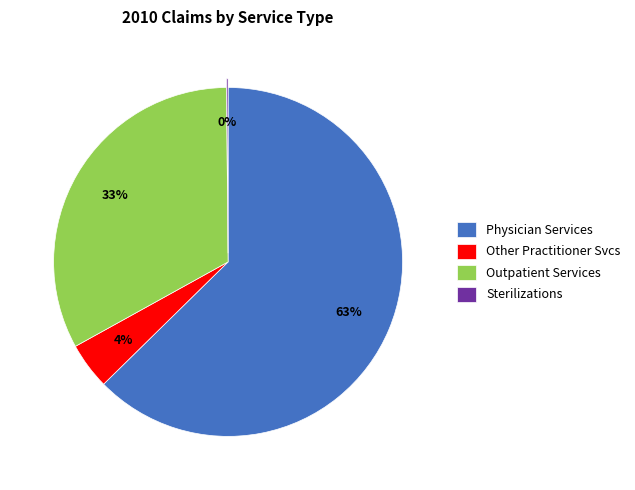

To the nearest percent, what is the difference between the Outpatient Services and Physician Services slice percentages?

30%